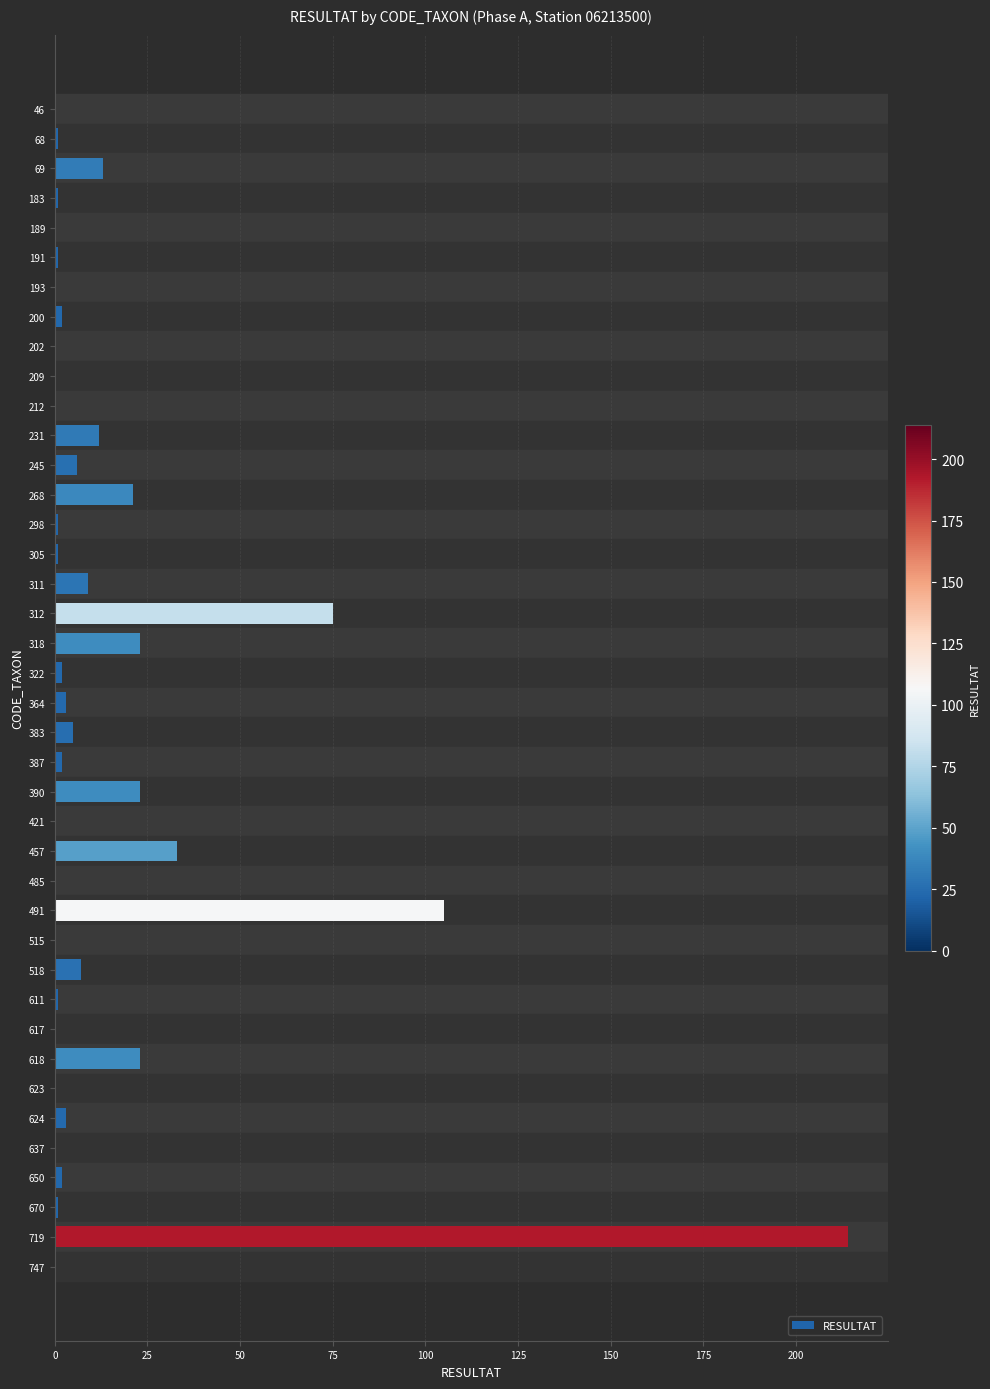

True or false: the data shows 118 at 747.

False